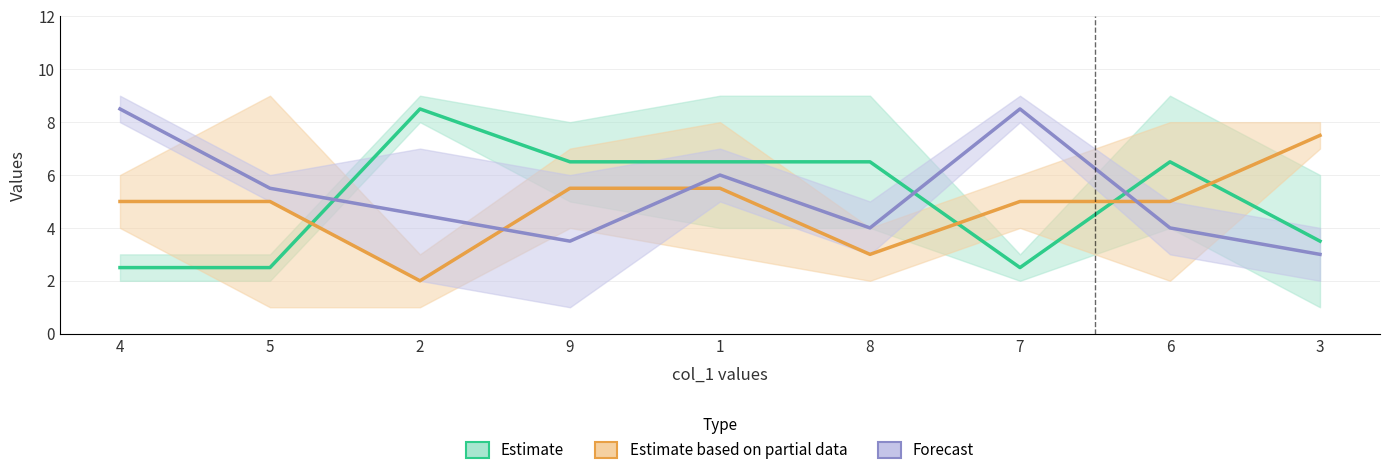

At which label does col_3 reach its minimum?

3